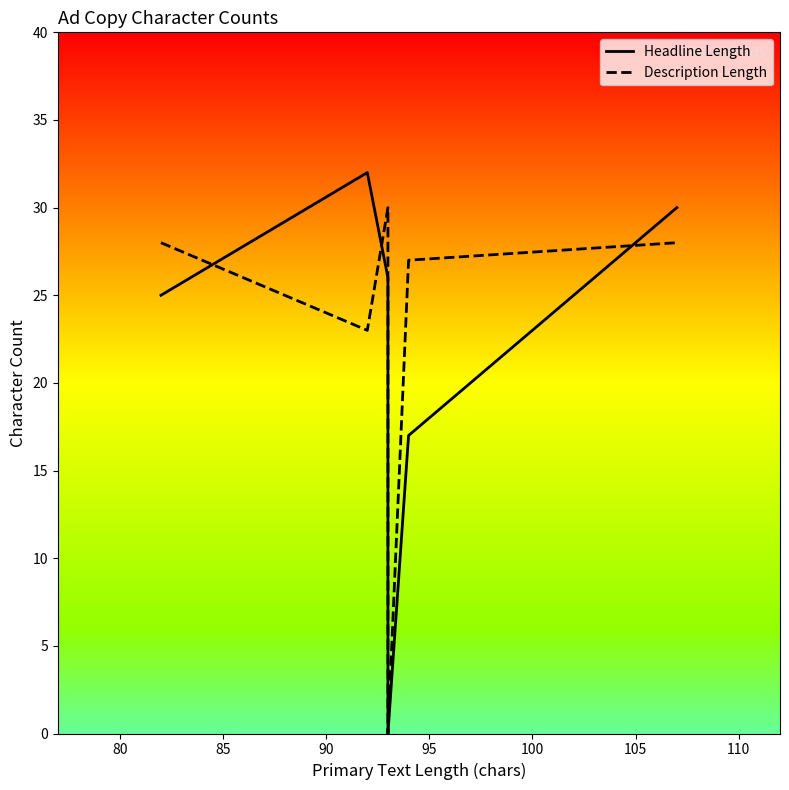

True or false: Description Length has more than 2 interior local peaks.

False